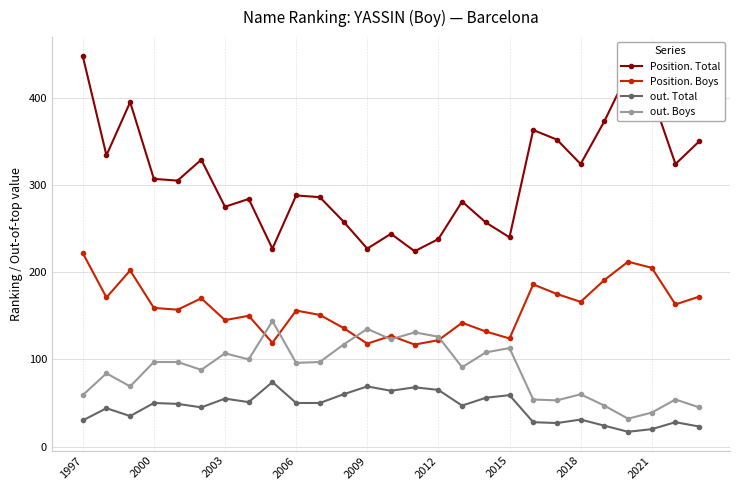

True or false: out. Total and Position. Boys cross at least once.

False